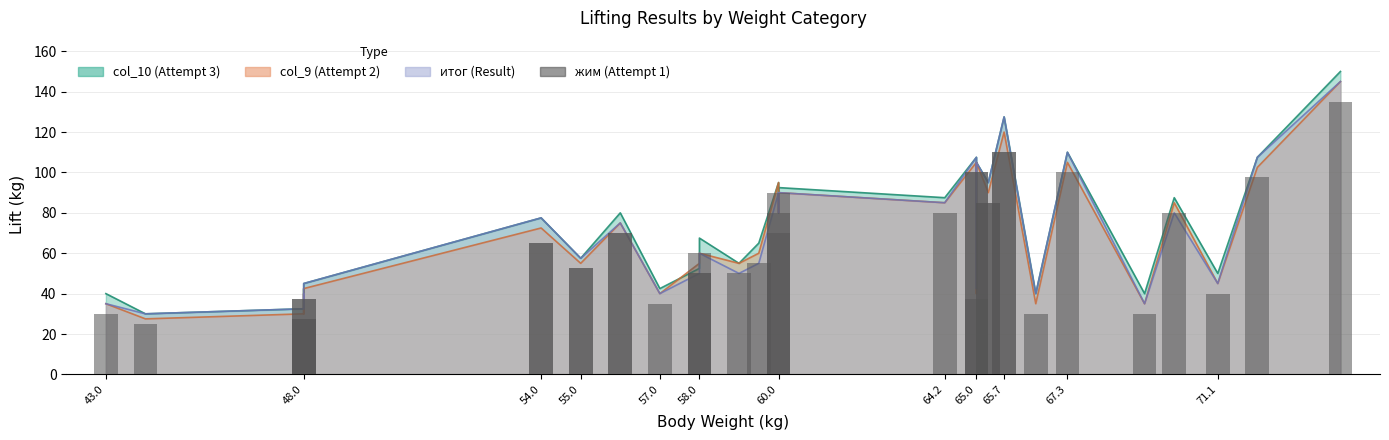

Are the bars grouped side by side (vs. stacked)?

No